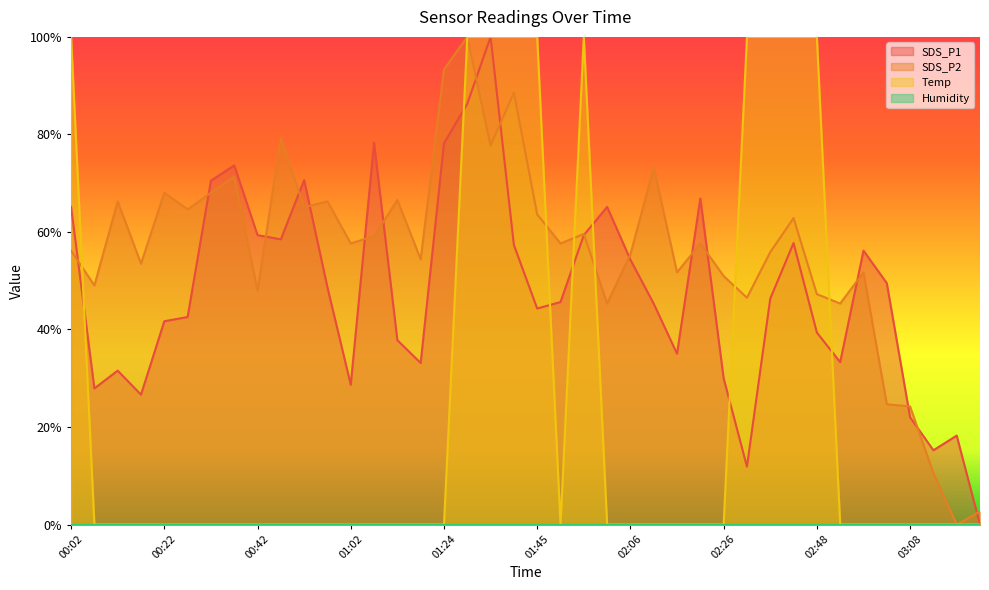

What is the sum of the SDS_P2 values at 03:18 and 00:27?

64.6